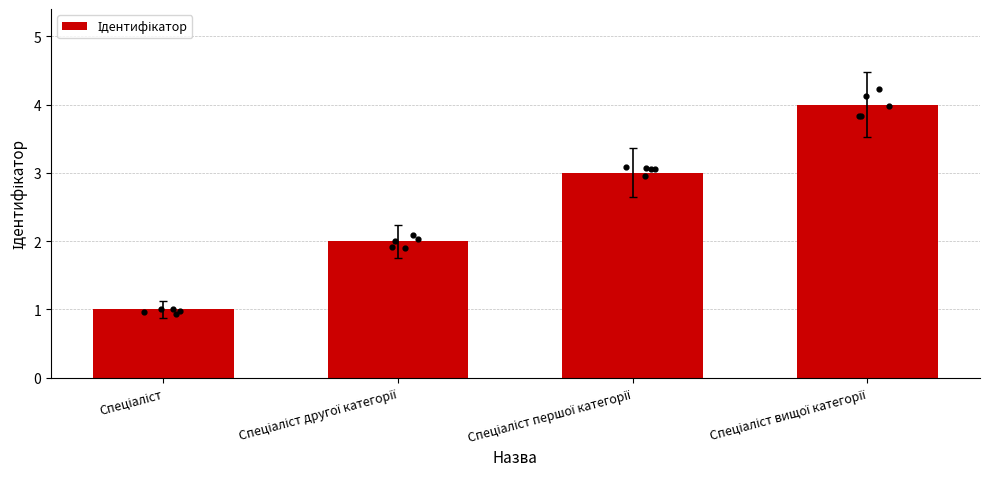

What is the change in value from Спеціаліст to Спеціаліст першої категорії?

+2